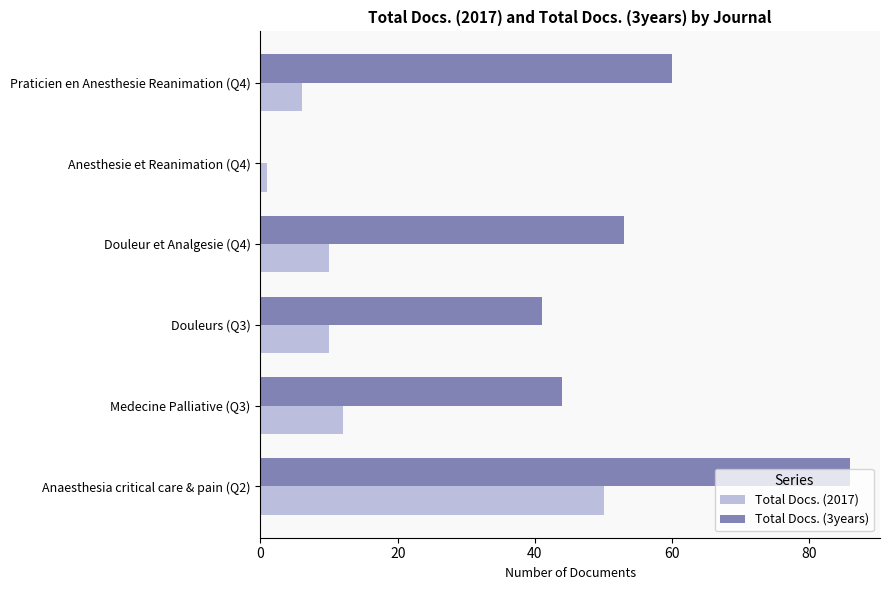

Is it true that Total Docs. (2017) equals 1 at Anesthesie et Reanimation (Q4)?

True